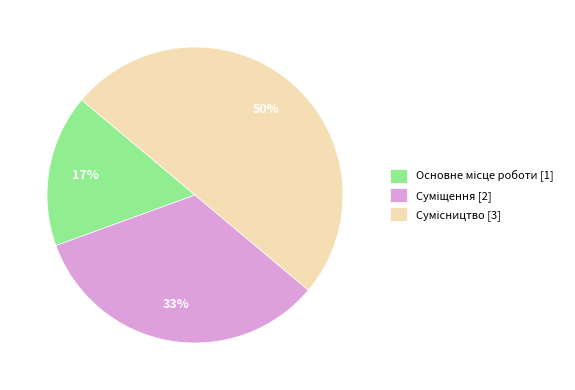

To the nearest percent, what is the average slice percentage?

33%